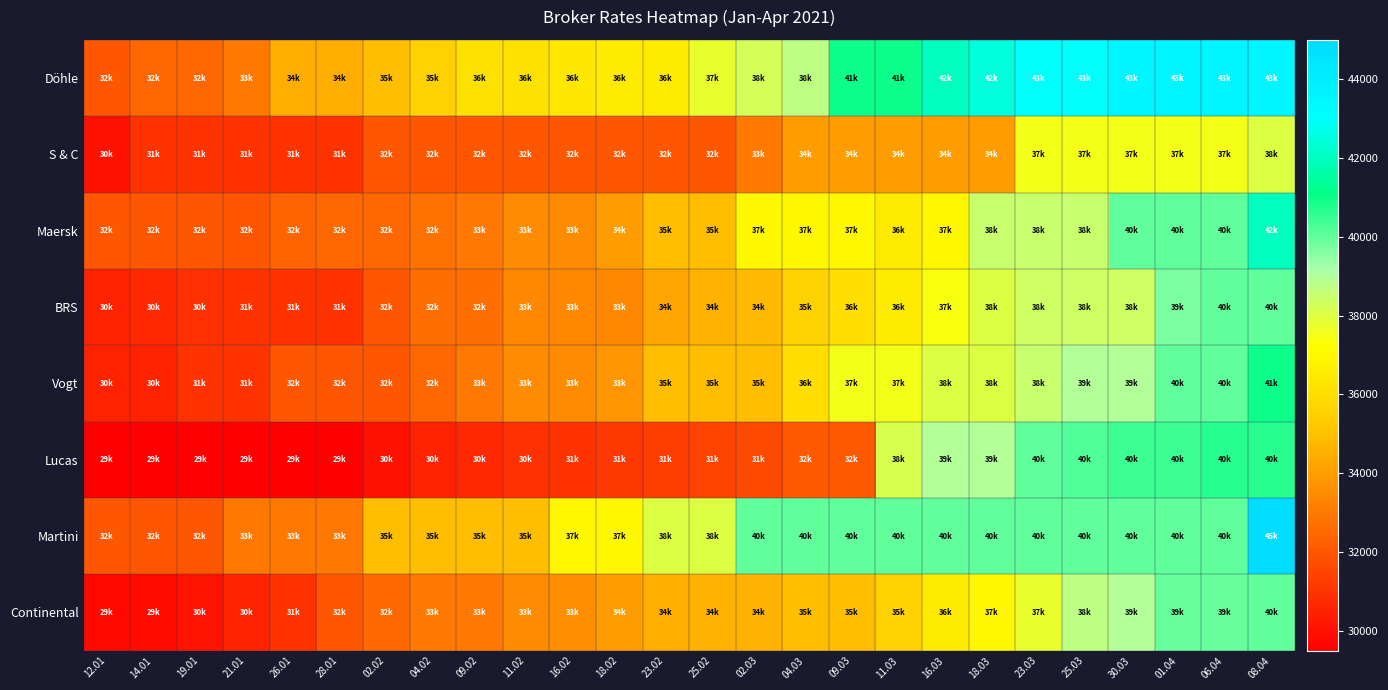

Which label corresponds to the largest value in the chart?

08.04